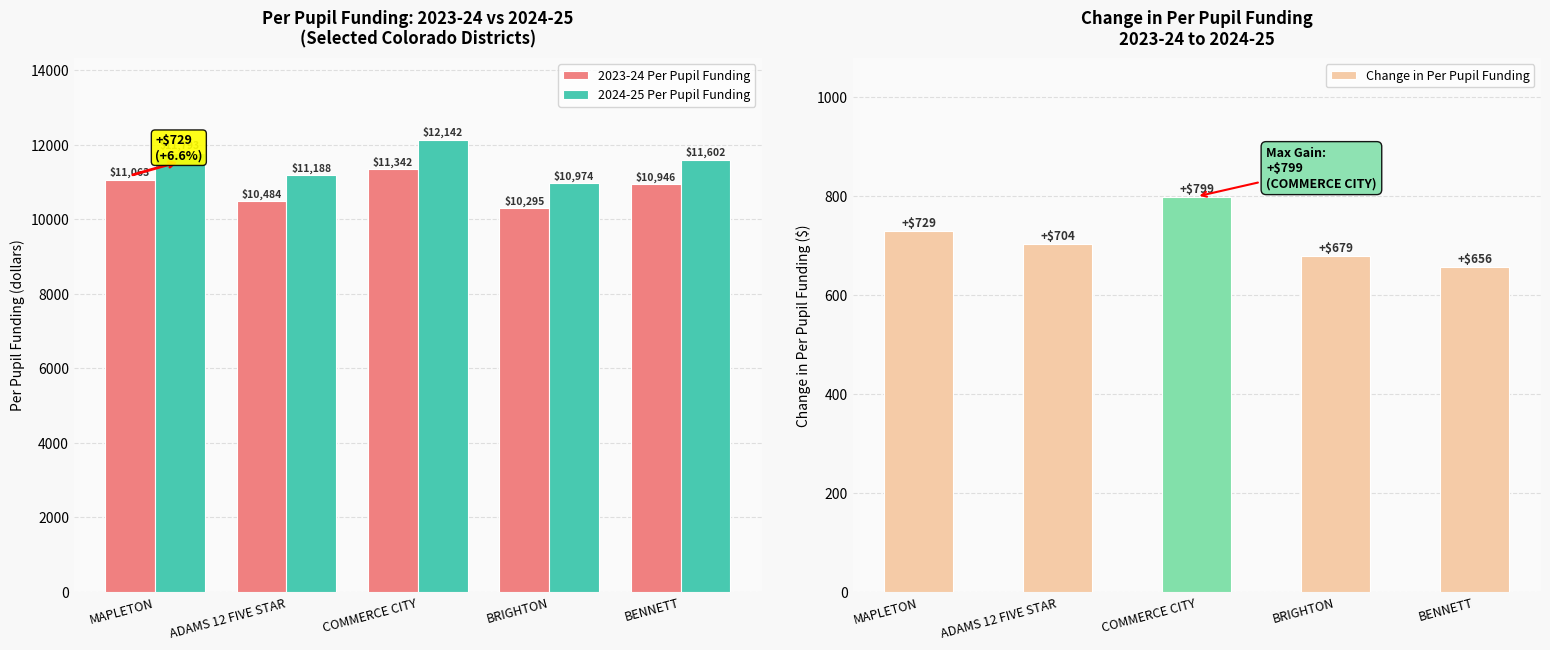

What is the difference between the maximum and minimum values in the 2023-24 Per Pupil Funding series?

1047.3